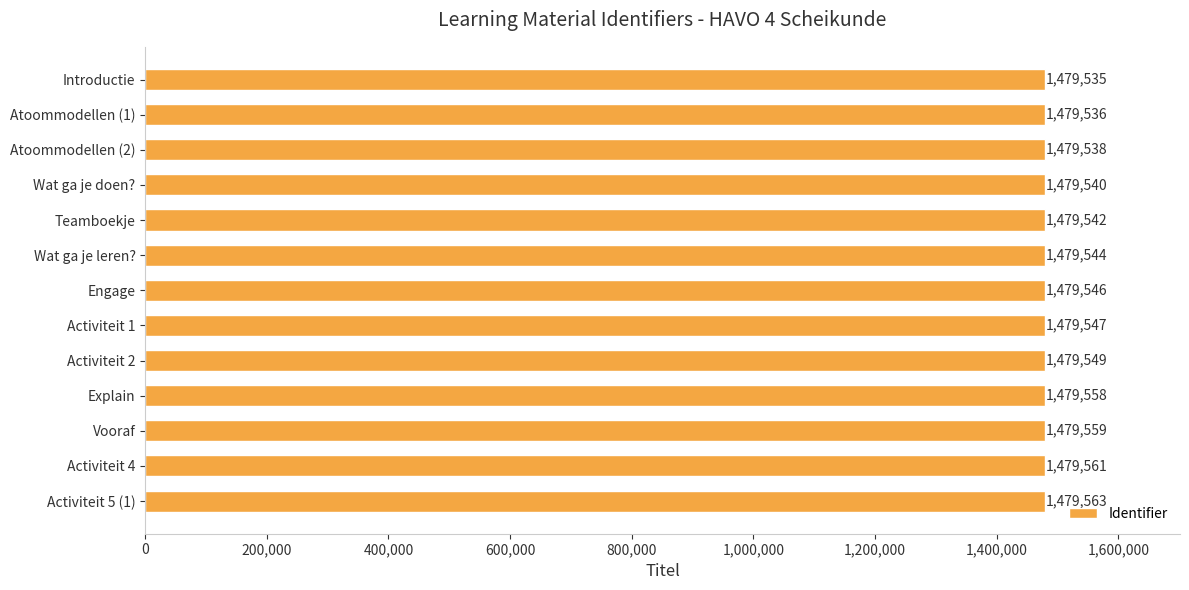

Reading top to bottom, extract all data points from this chart.

1479535	1479536	1479538	1479540	1479542	1479544	1479546	1479547	1479549	1479558	1479559	1479561	1479563